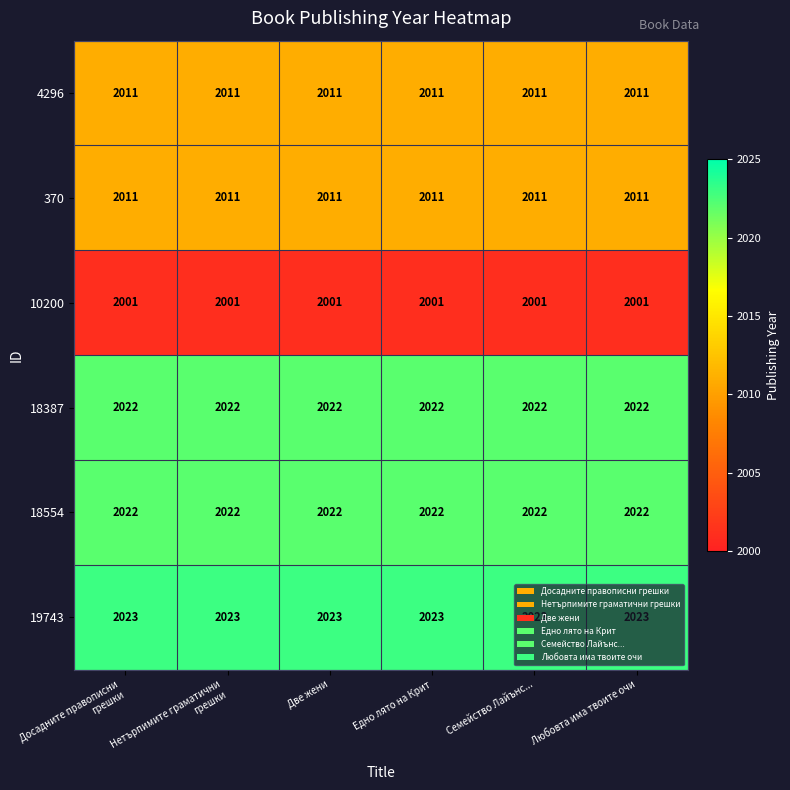

Read the 10200 value at Едно лято на Крит.

2001